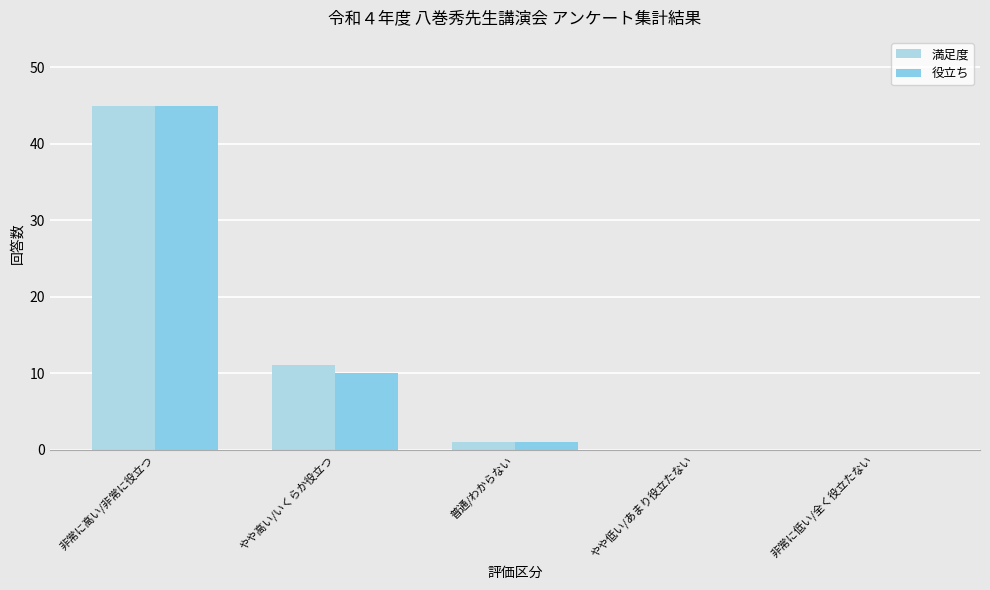

Where does the 役立ち series first go above 1?

非常に高い/非常に役立つ